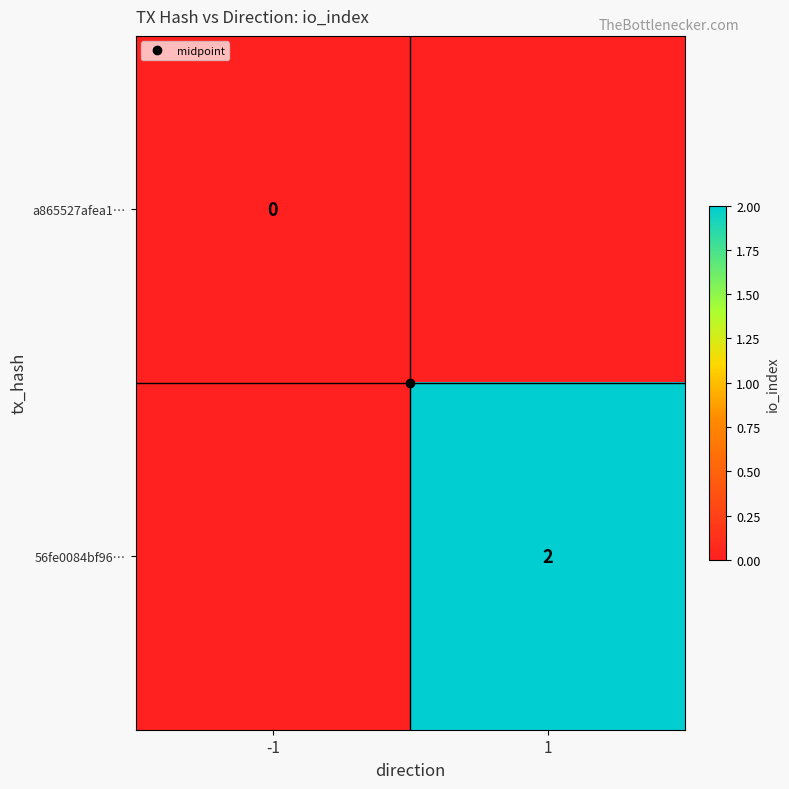

At how many categories does at least one series exceed 1?

1